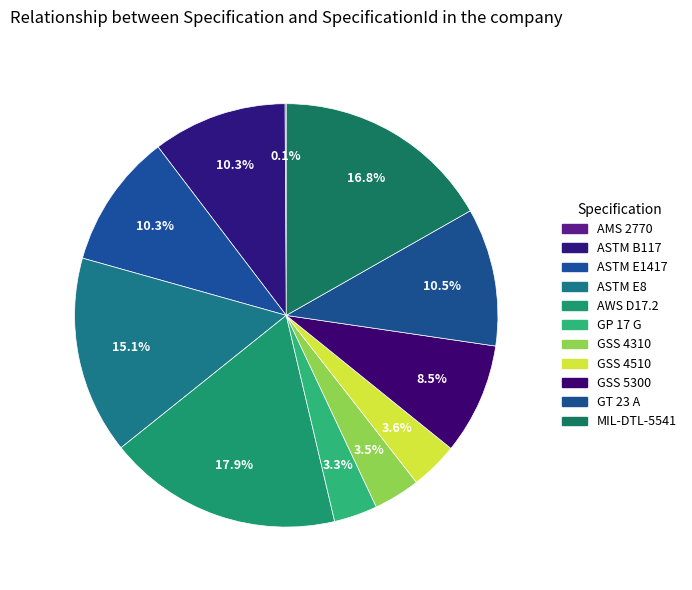

Which slice is the largest?

AWS D17.2